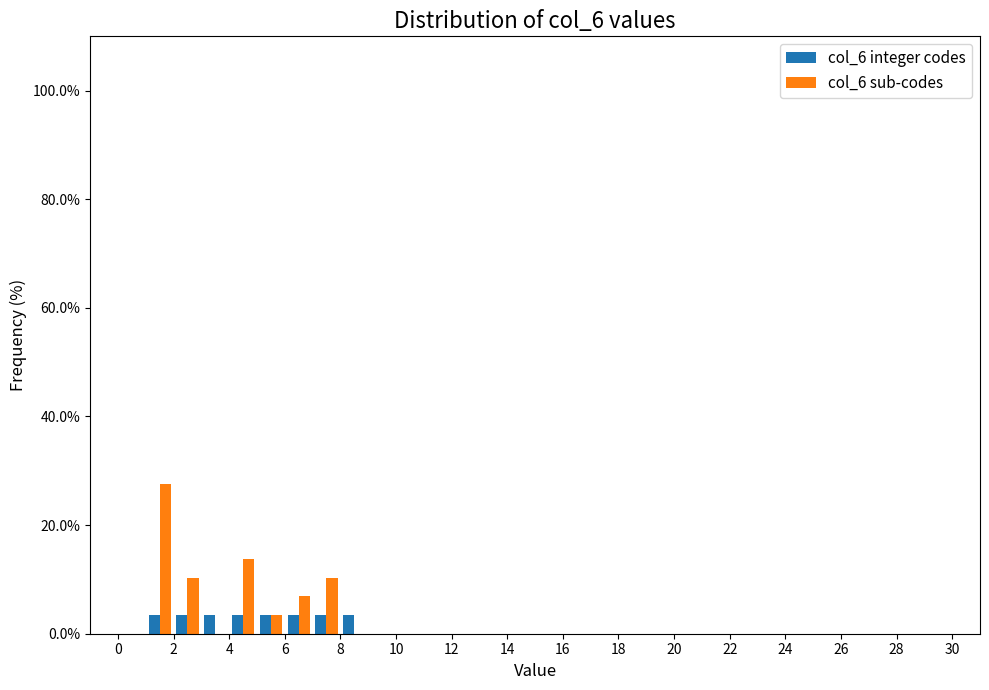

What is the height of the col_6 integer codes bar covering 2 to 3 on the x-axis? The values are not printed on the chart, so give them approximately, as read against the axis.

4